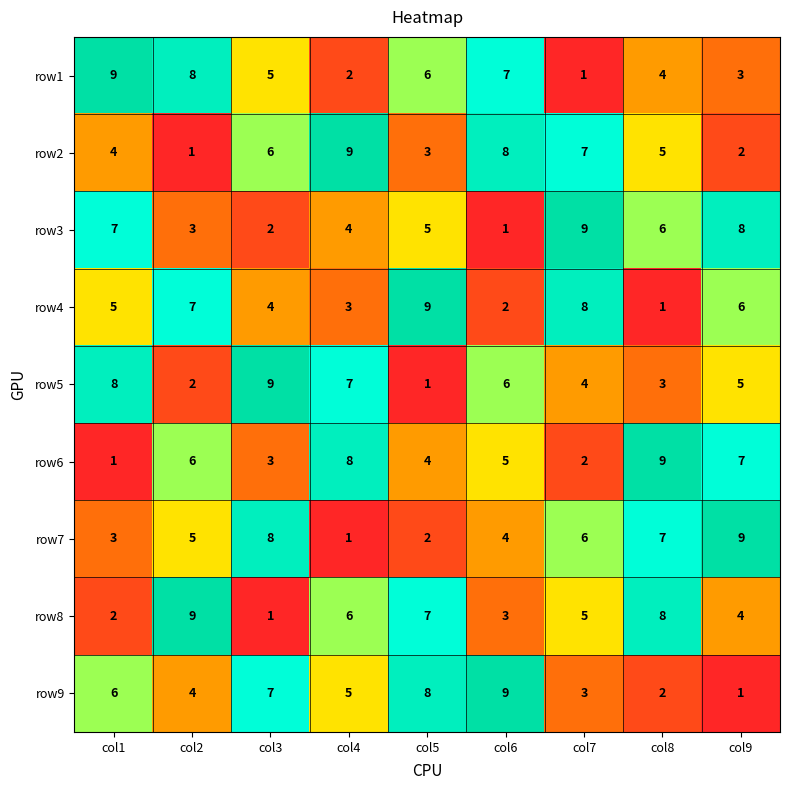

Is it true that row5 equals 3 at col6?

False